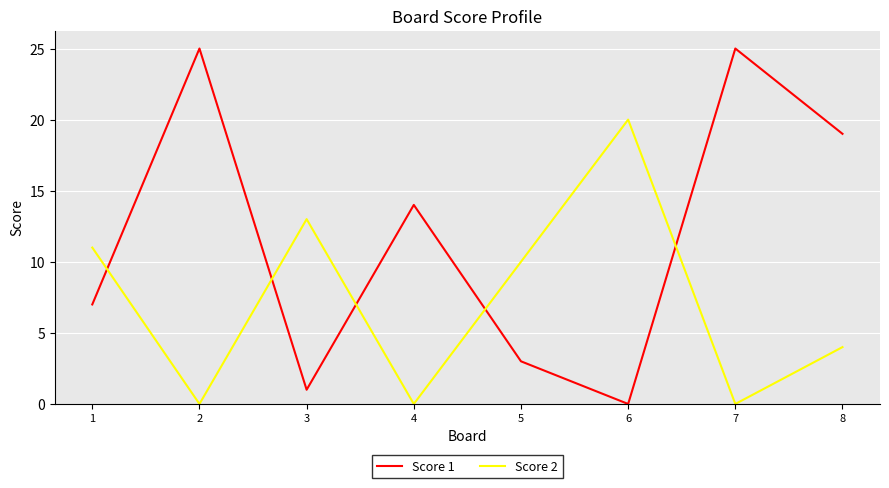

The value of Score 1 at 5 is 2. True or false?

False